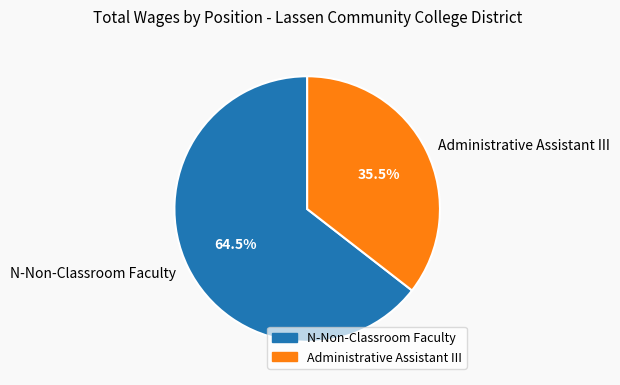

Count the number of slices in the pie.

2